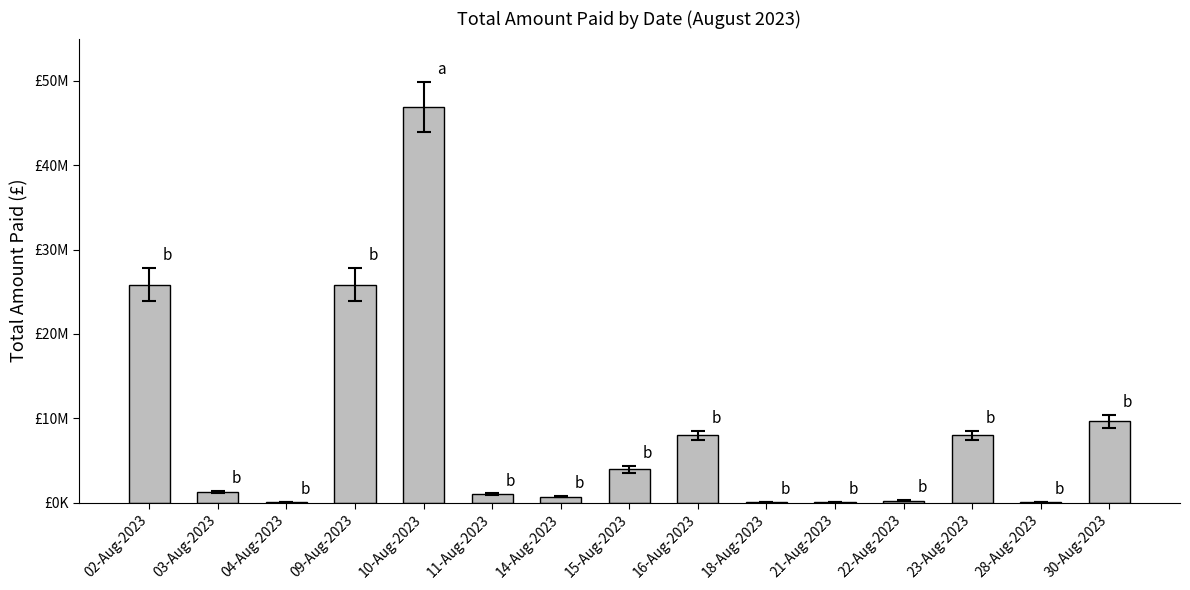

At which category does the chart reach its peak across all series?

10-Aug-2023